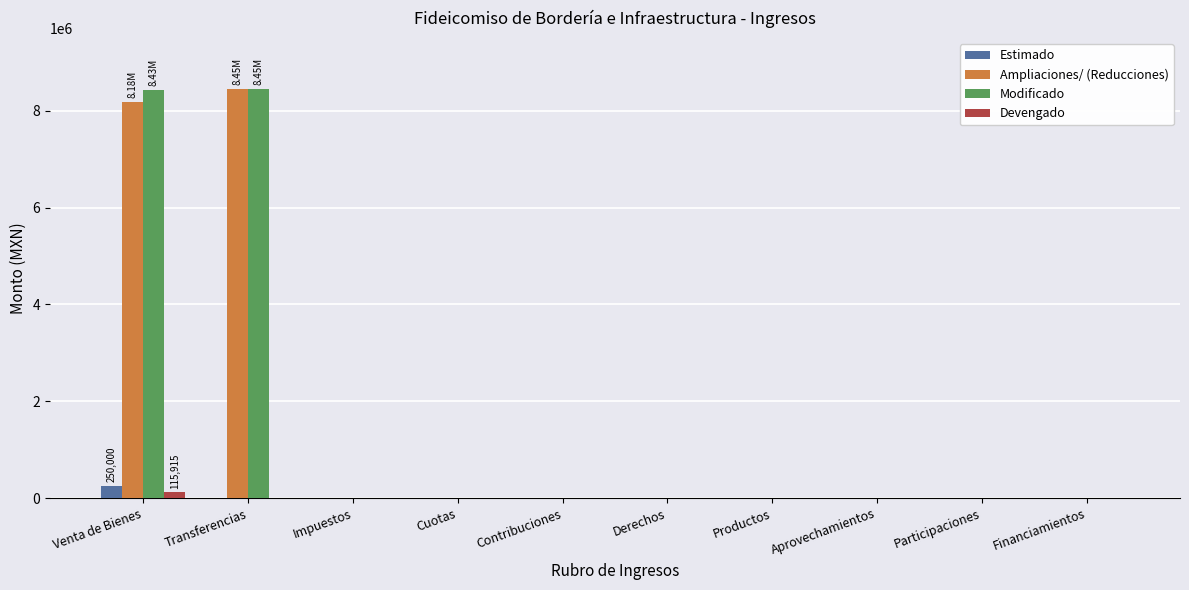

At which label is Ampliaciones/ (Reducciones) closest to 4223072?

Venta de Bienes